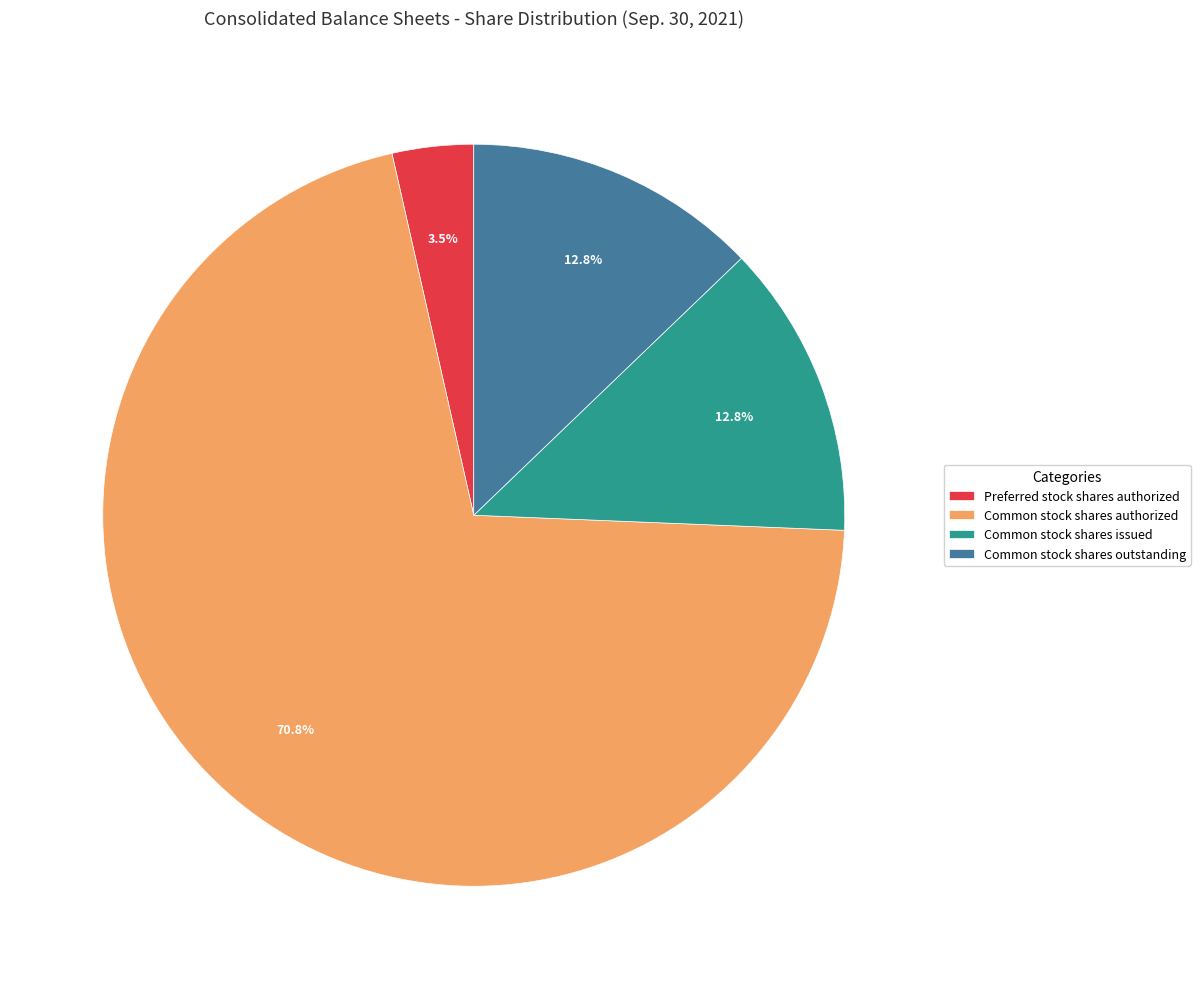

Which has a higher value, Preferred stock shares authorized or Common stock shares issued?

Common stock shares issued